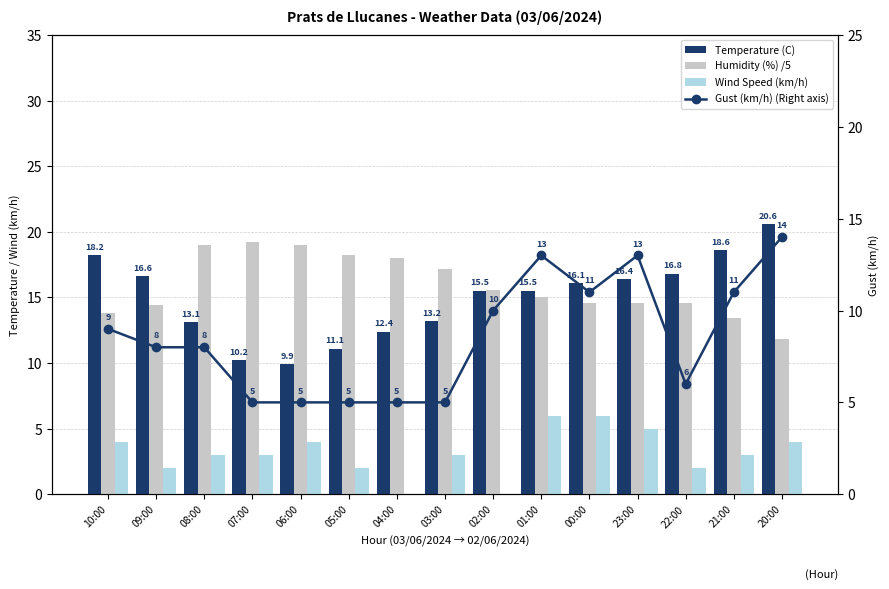

Which has a higher value, 08:00 or 07:00?

08:00